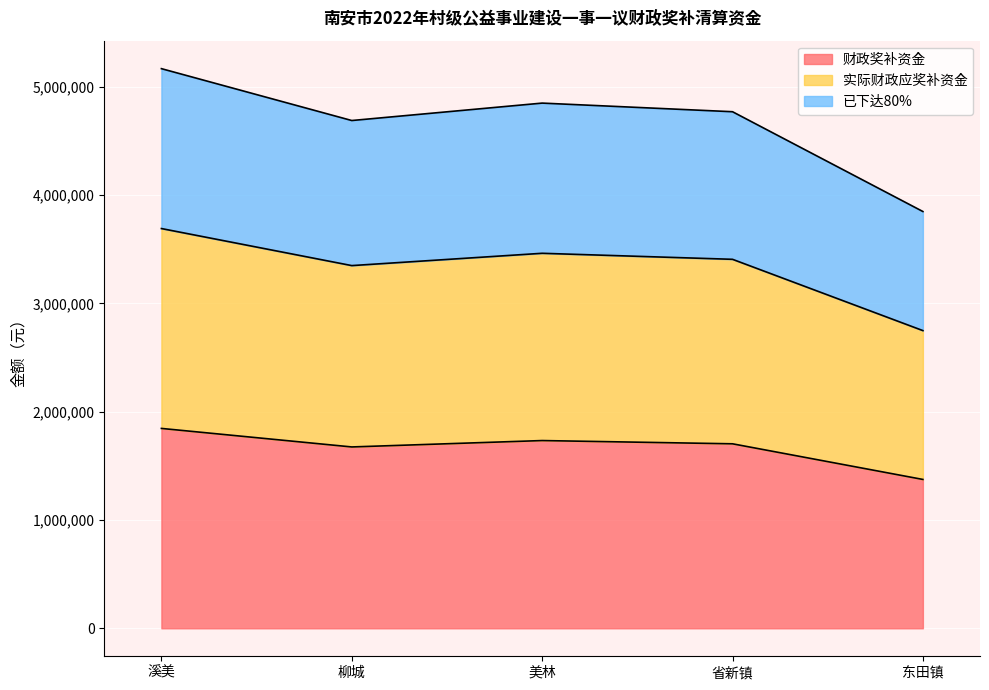

What is the total value across all series at 溪美?

5166000